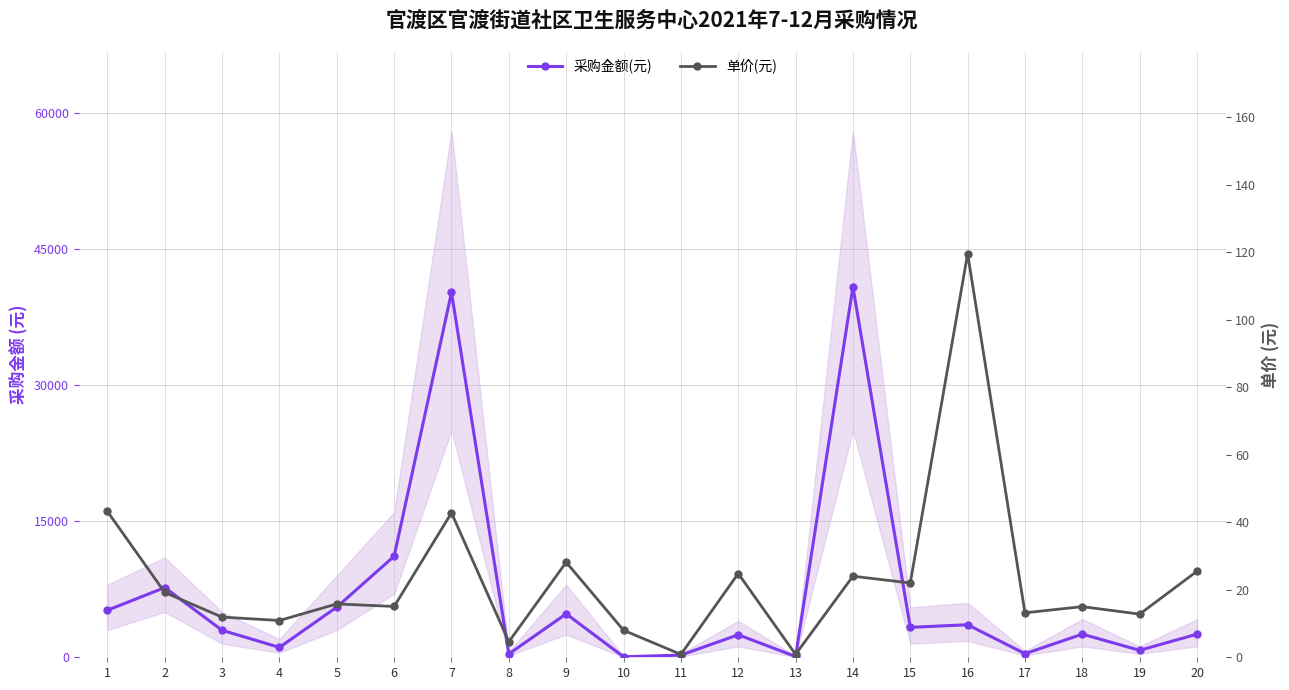

True or false: 单价(元) has a value of 15.3 at 7.

False